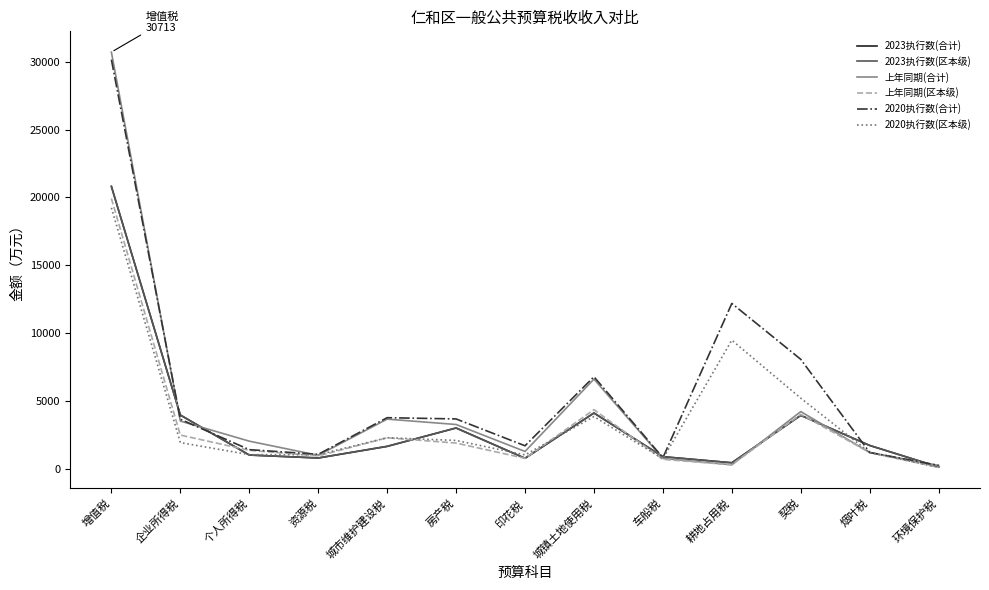

At which label is 上年同期(合计) closest to 15471?

城镇土地使用税